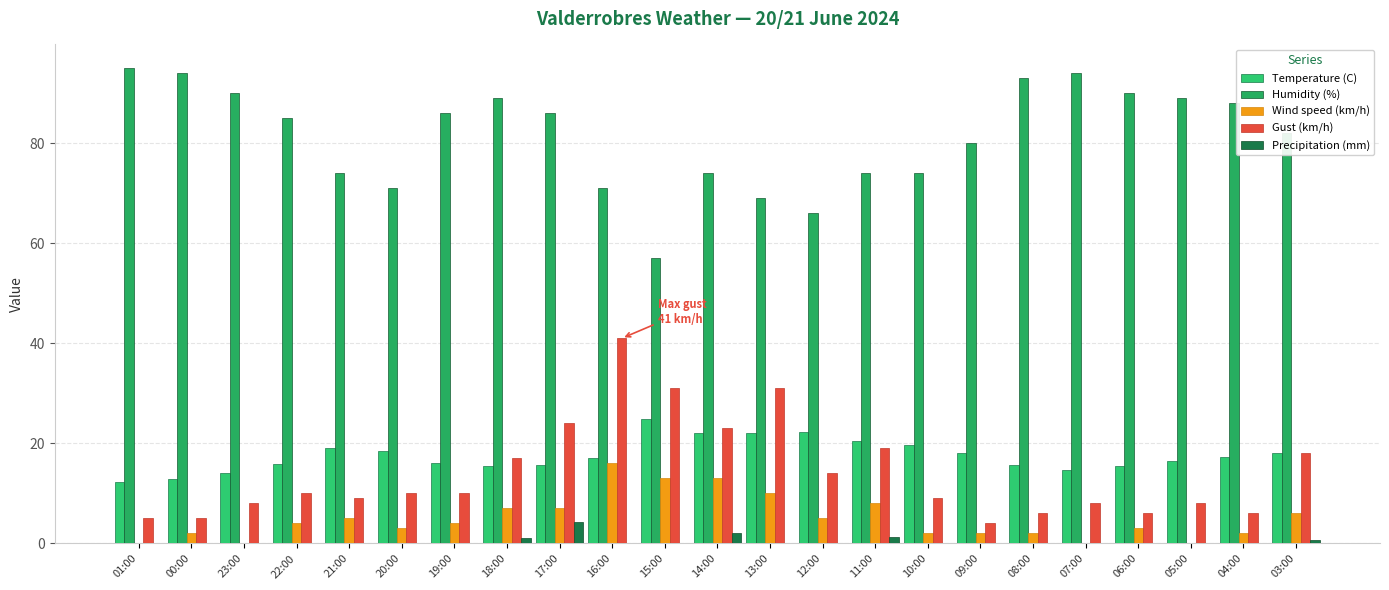

What position from the left is 20:00?

6